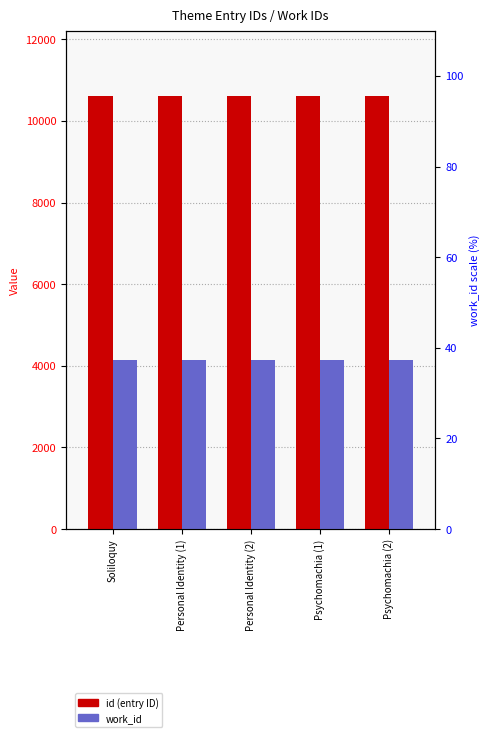

What are all the series names shown in the legend?

id, work_id